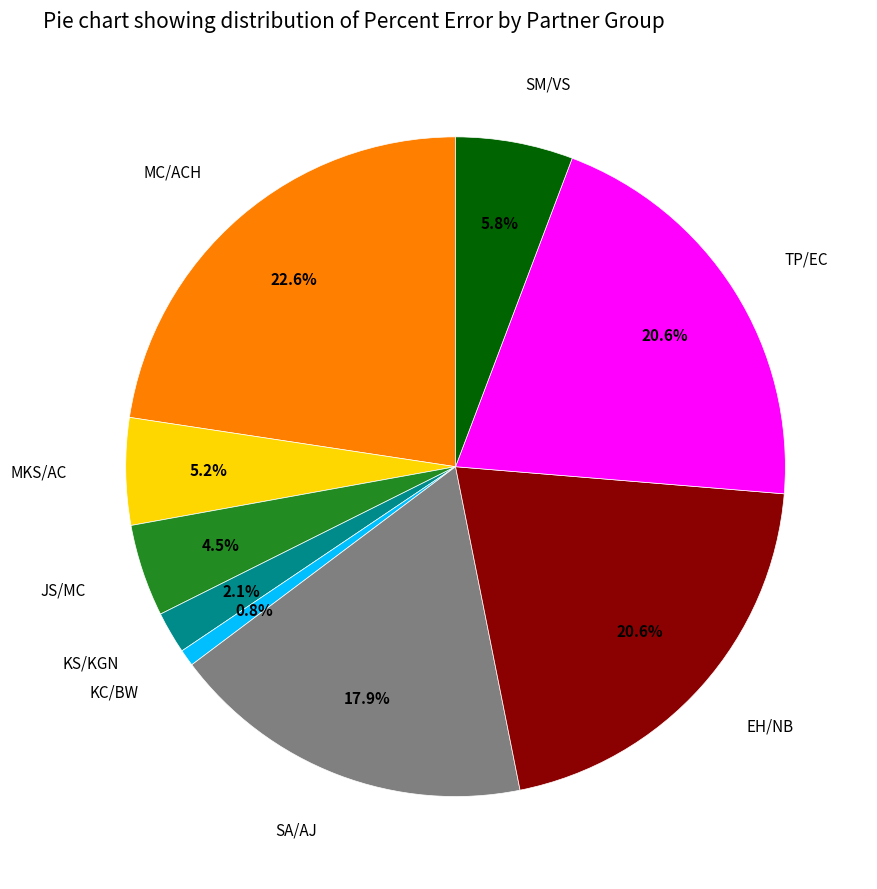

Is there any slice that represents more than half of the pie?

No